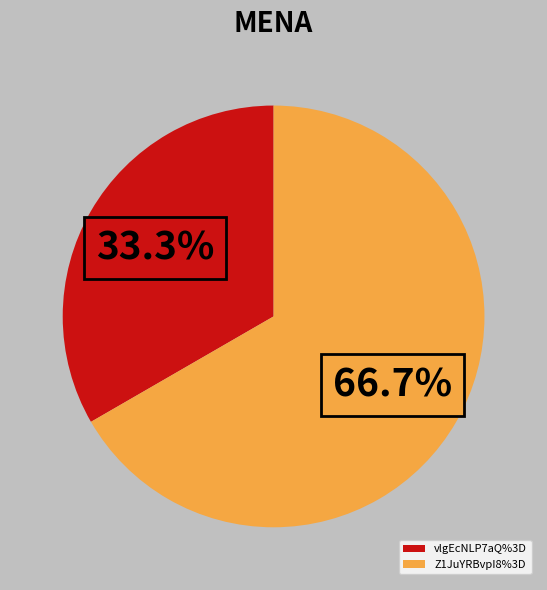

How many segments does this pie chart have?

2